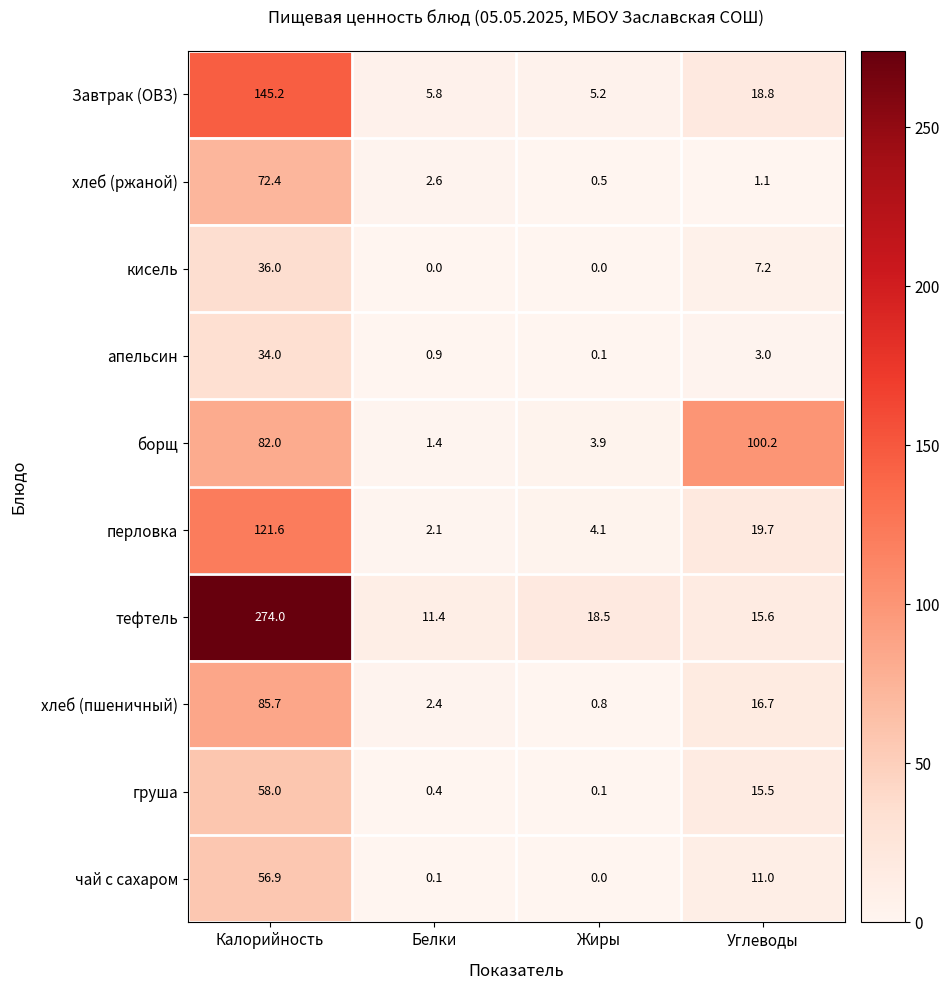

Which series has the largest range (max minus min)?

тефтель